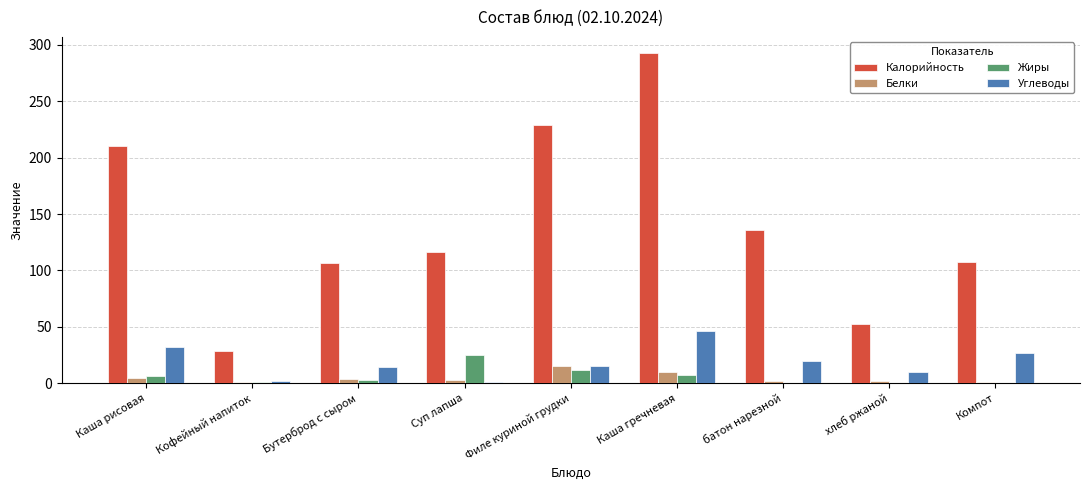

True or false: Углеводы has a value of 46.4 at Каша рисовая.

False